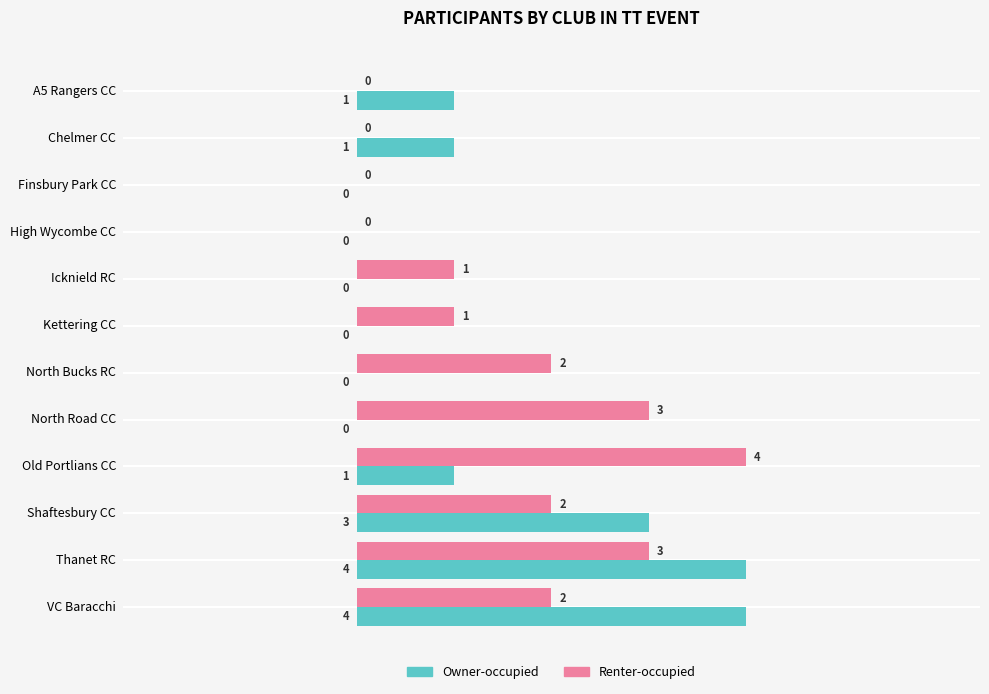

The Renter-occupied series shows 3 at High Wycombe CC. True or false?

False